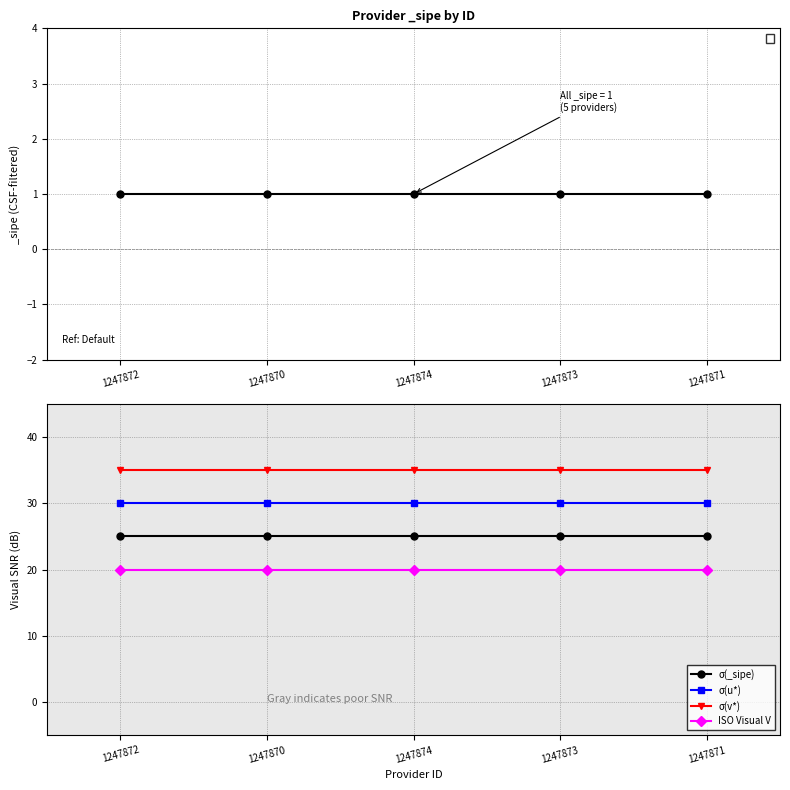

What is the value of the σ(u*) point at the 4th from the left?

30